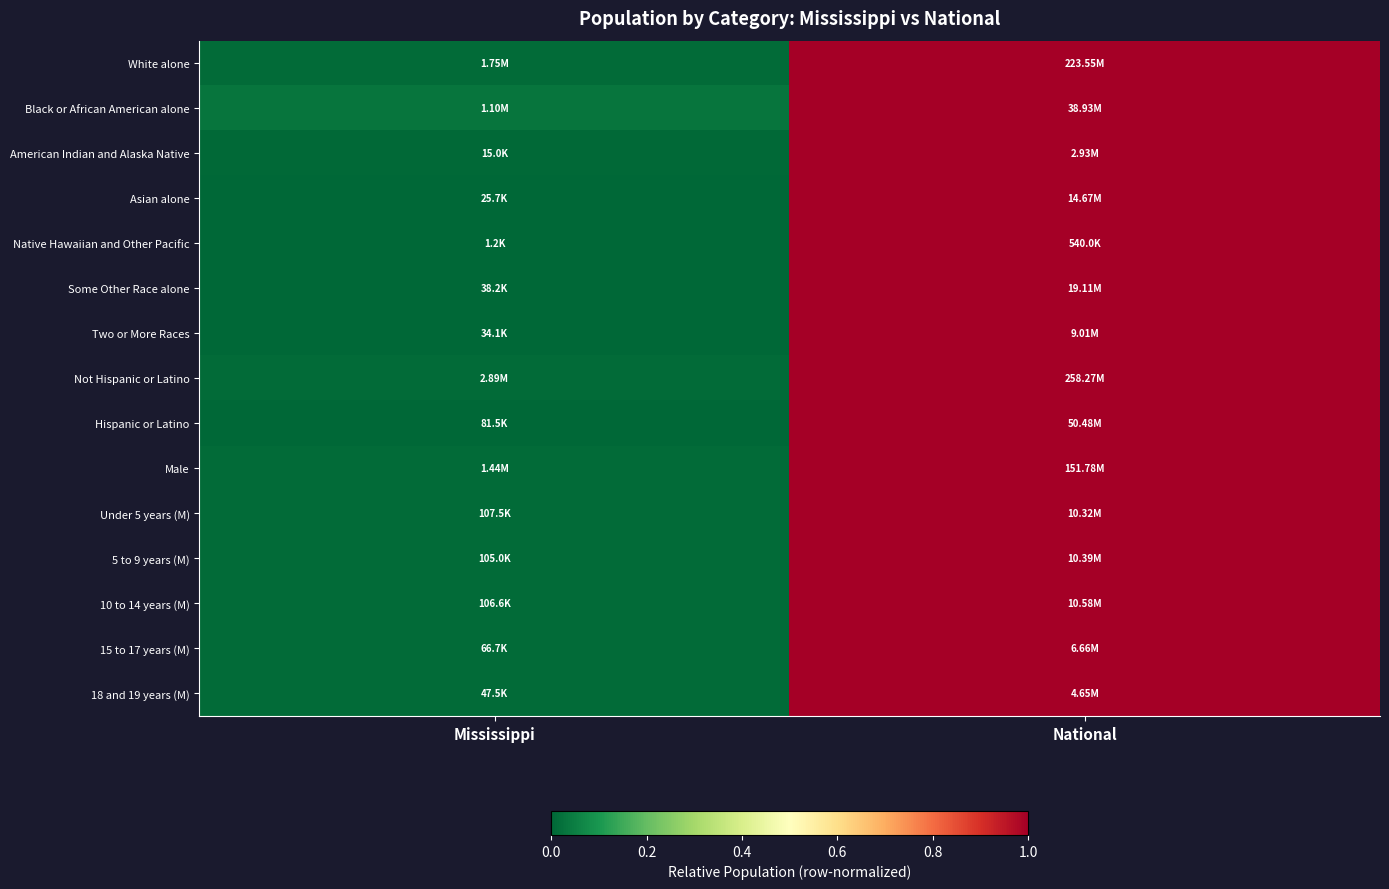

At which category is the sum across all series the highest?

National